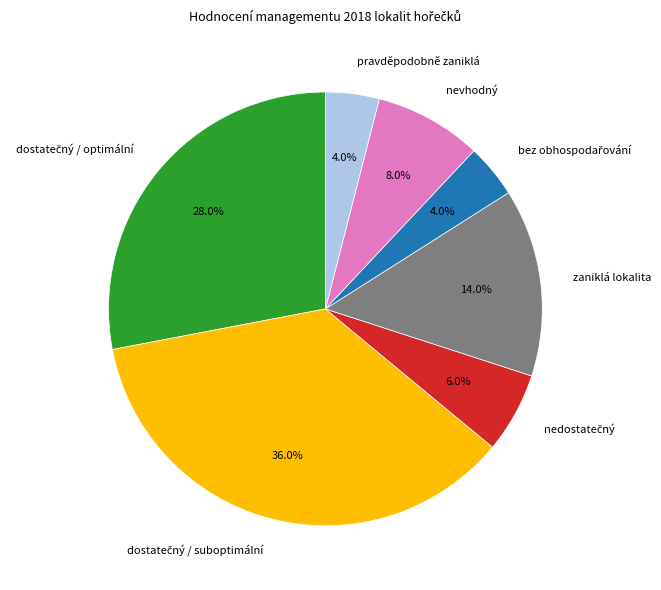

What is the ratio of the value at nevhodný to the value at zaniklá lokalita?

0.6